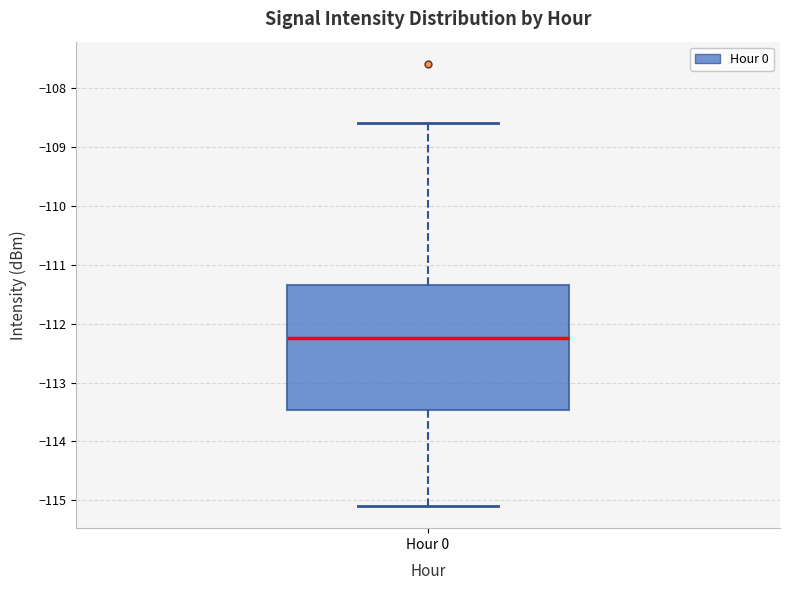

Where does the median line of the box for Hour 0 sit on the y-axis? The values are not printed on the chart, so give them approximately, as read against the axis.

-112.2